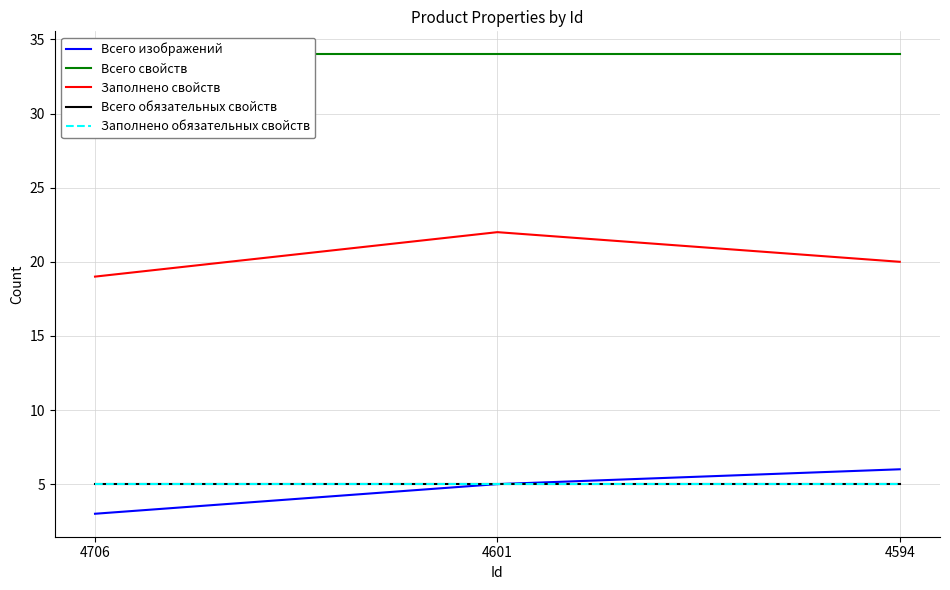

Reading right to left, extract all data points from this chart.

Всего изображений: 4594=6	4601=5	4706=3
Всего свойств: 4594=34	4601=34	4706=34
Заполнено свойств: 4594=20	4601=22	4706=19
Всего обязательных свойств: 4594=5	4601=5	4706=5
Заполнено обязательных свойств: 4594=5	4601=5	4706=5